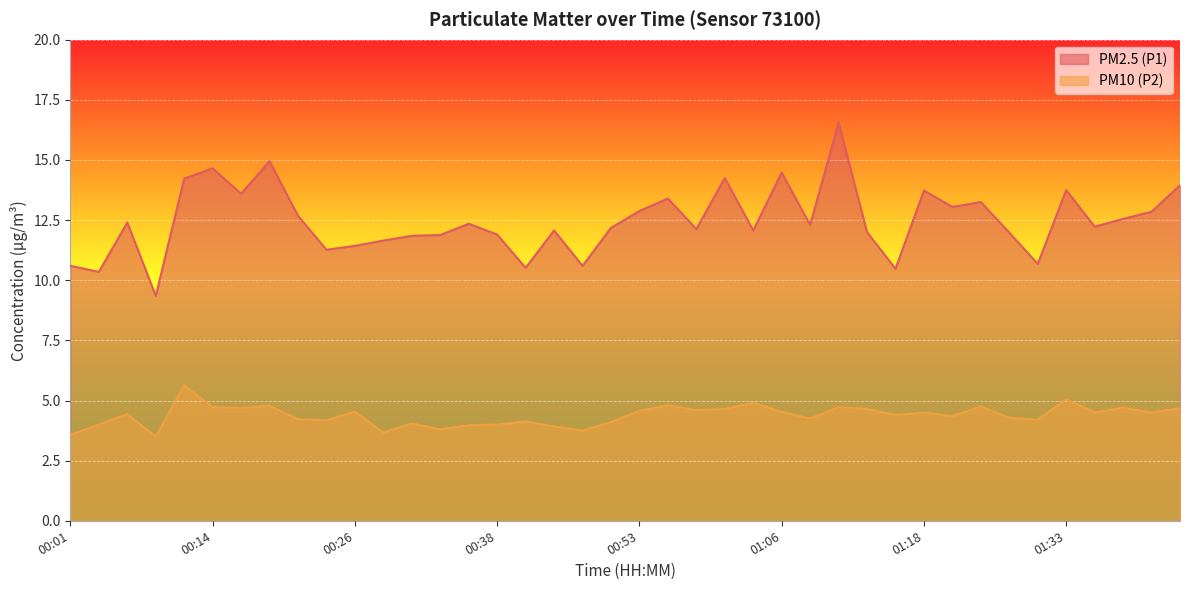

Does the chart display data point markers on the line(s)?

No